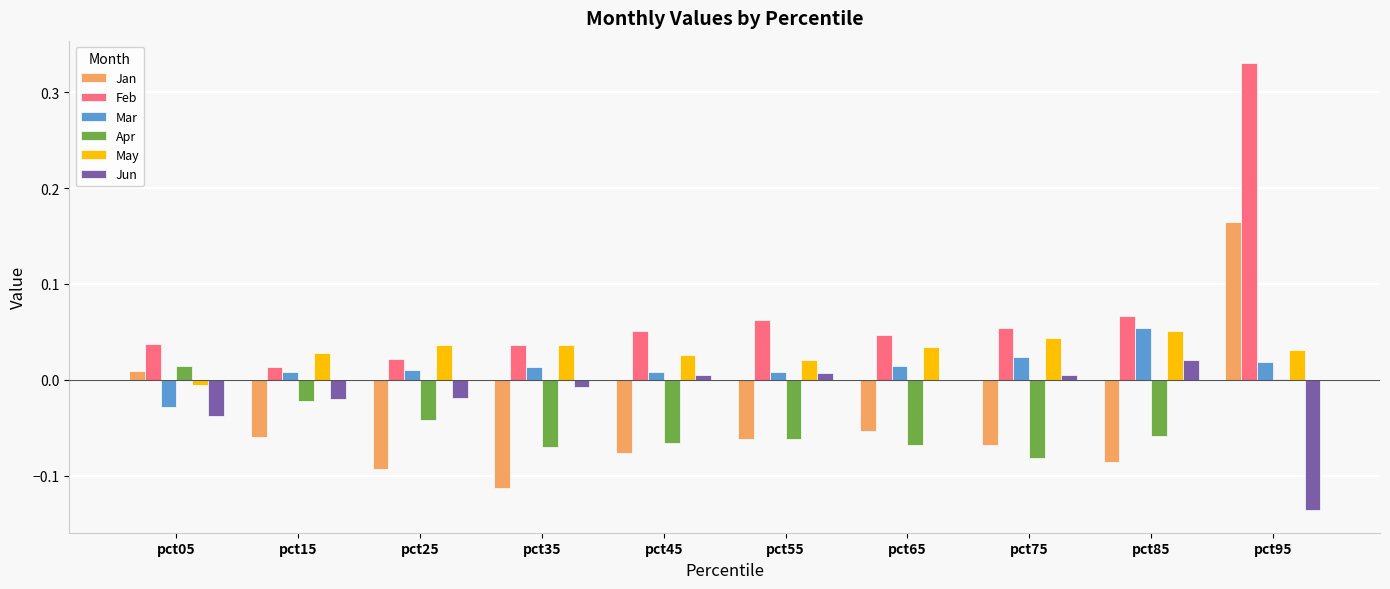

Is the value of Apr at pct35 greater than the value of Jun at pct85?

No